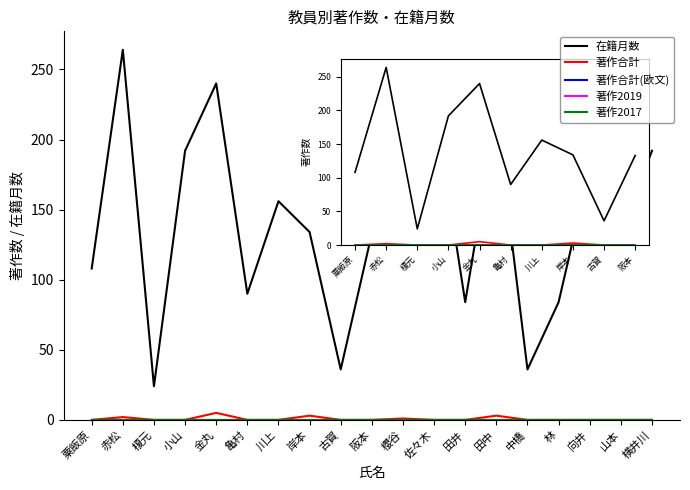

Does the chart have visible grid lines?

No